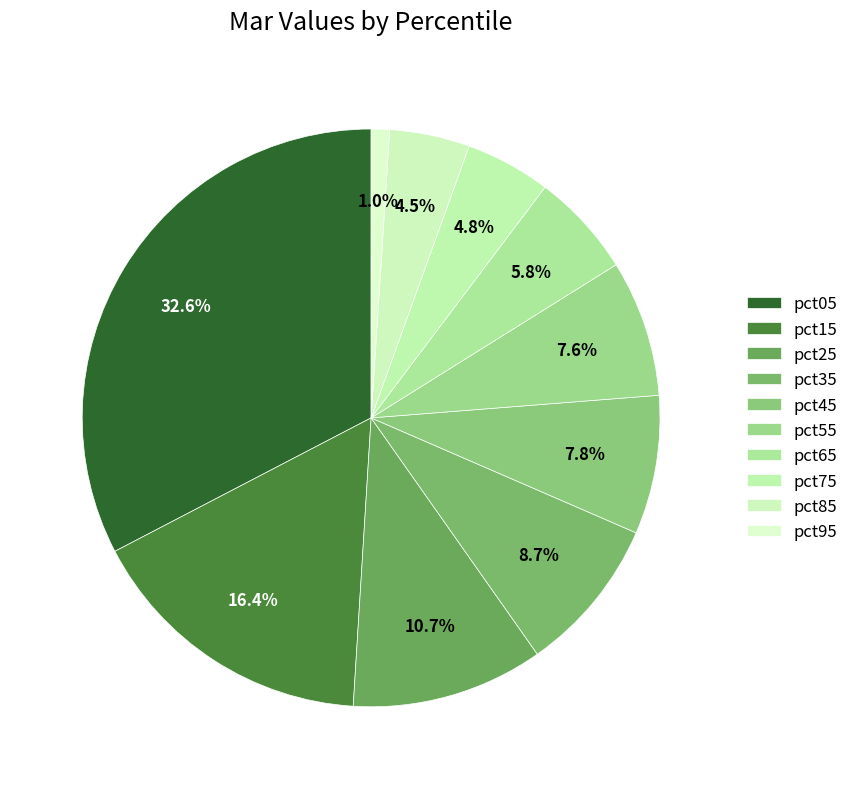

To the nearest percent, what is the average slice percentage?

10%